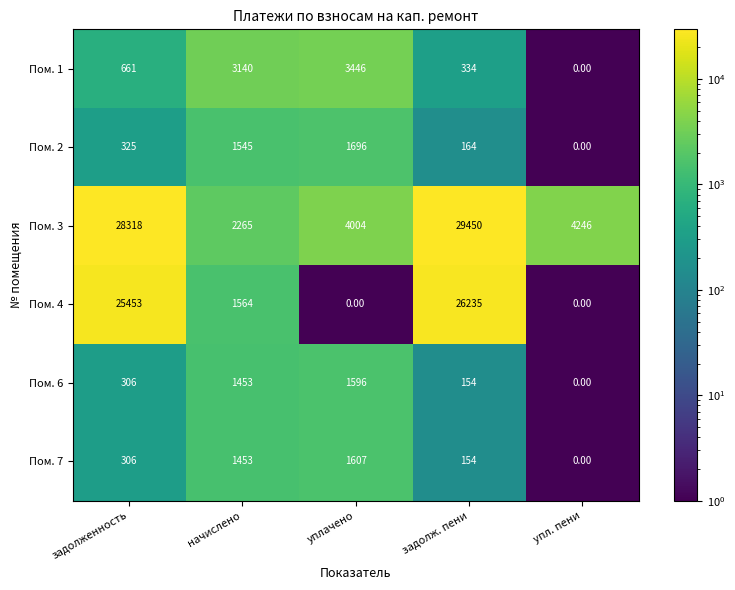

At уплачено, list the series in order from smallest to largest.

Пом. 4, Пом. 6, Пом. 7, Пом. 2, Пом. 1, Пом. 3